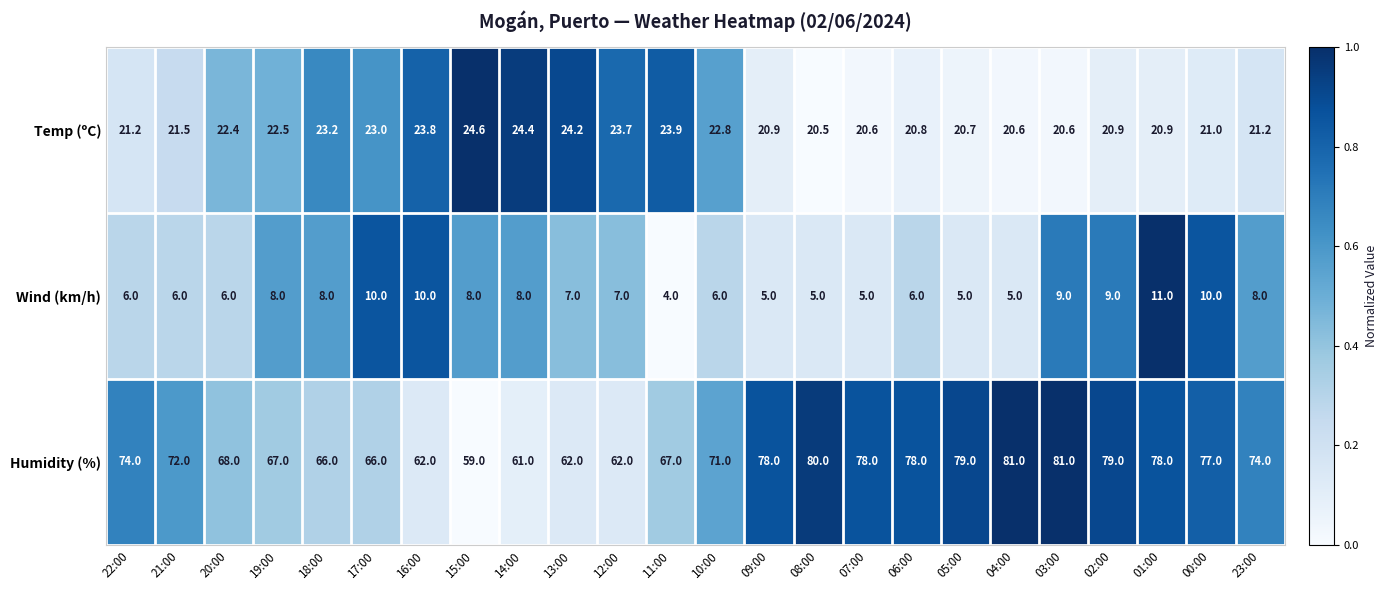

At which category does the chart reach its minimum across all series?

11:00